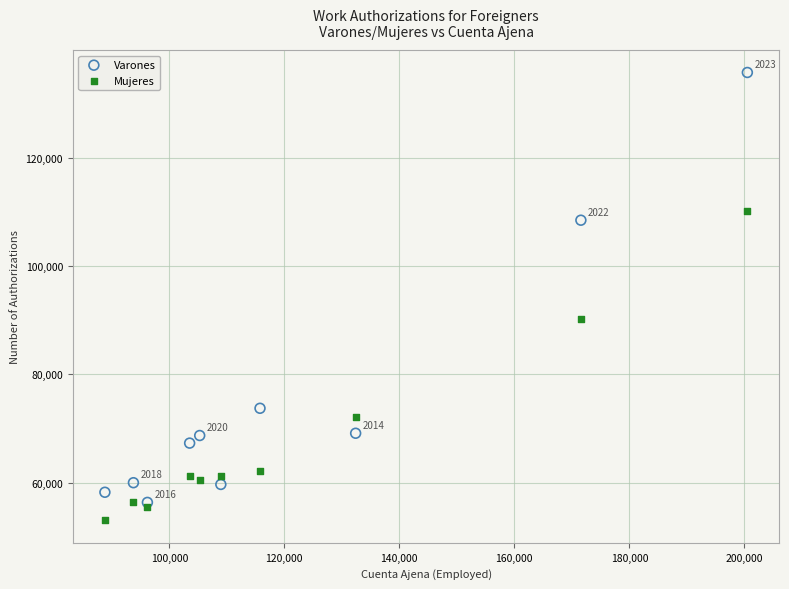

In the Varones series, what Y value is closest to 96039?

108443